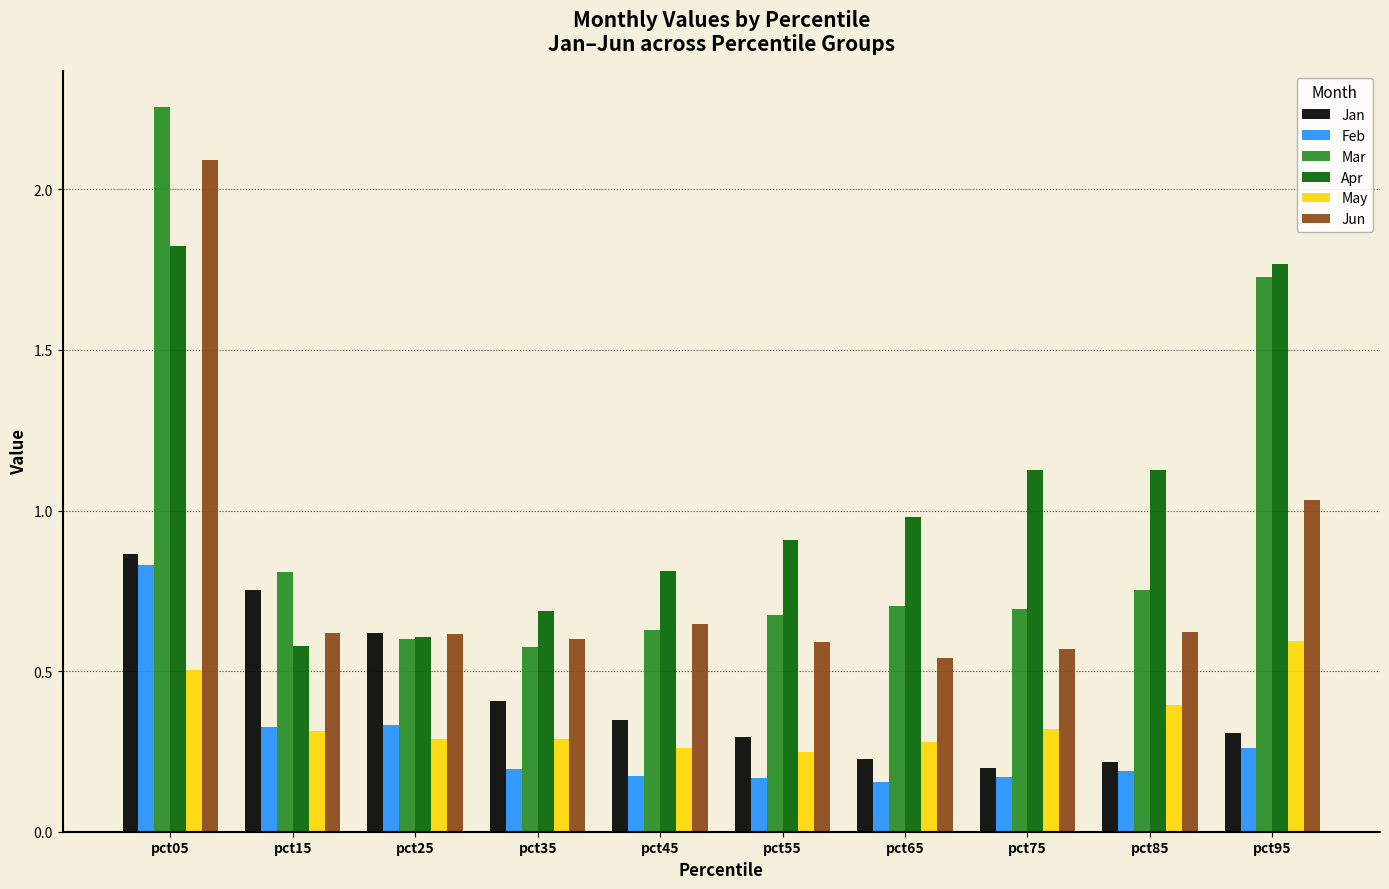

Is it true that Apr equals 0.9 at pct15?

False